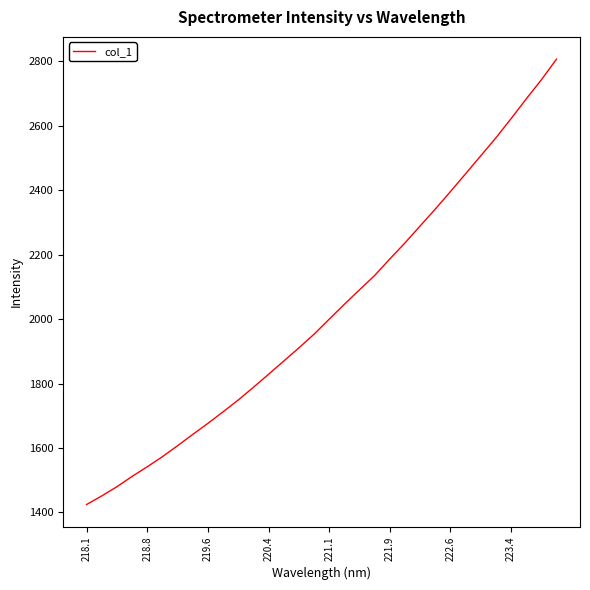

What is the greatest value displayed?

2806.5